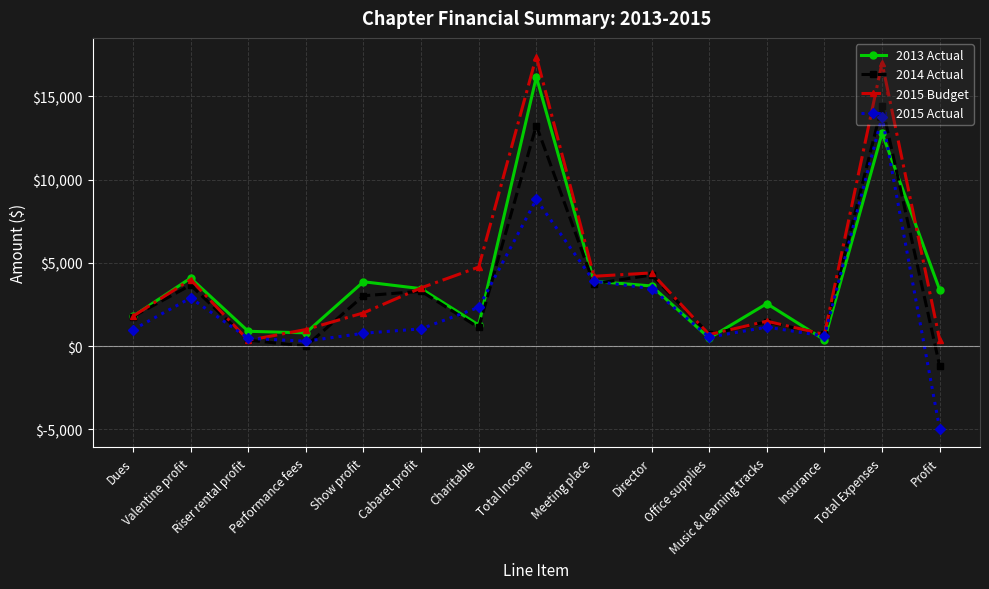

The value of 2015 Actual at Music & learning tracks is 1145. True or false?

True